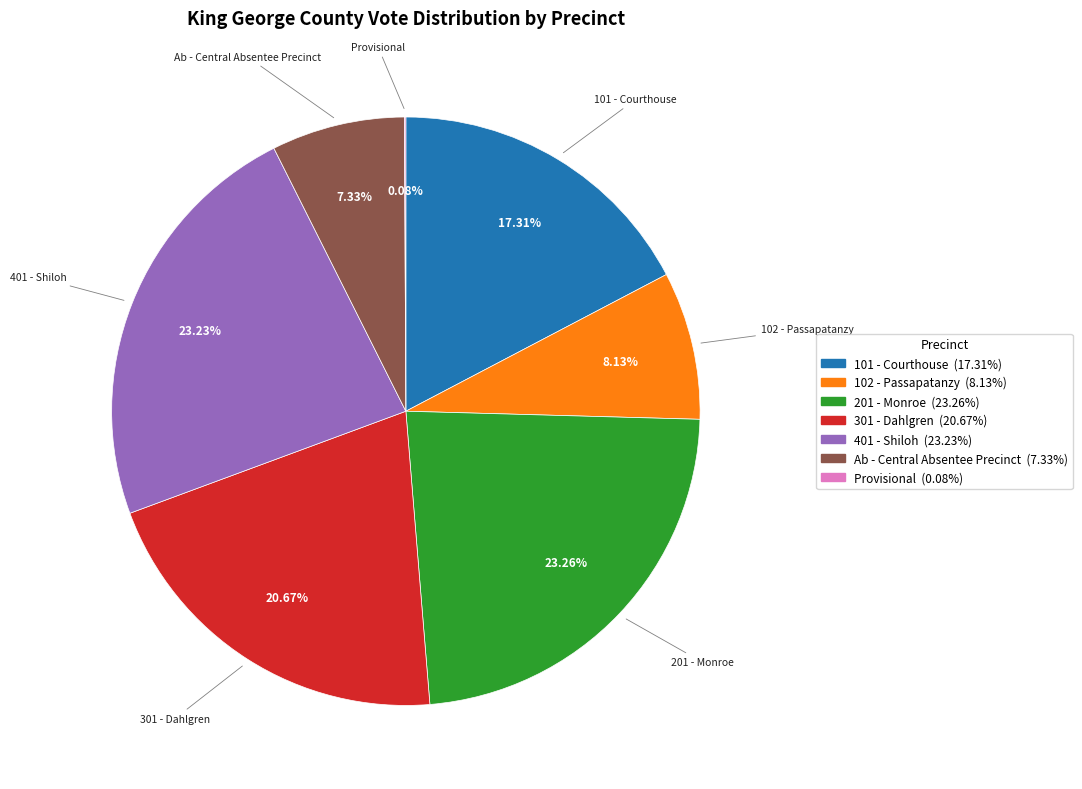

Is 201 - Monroe the majority of the pie?

No